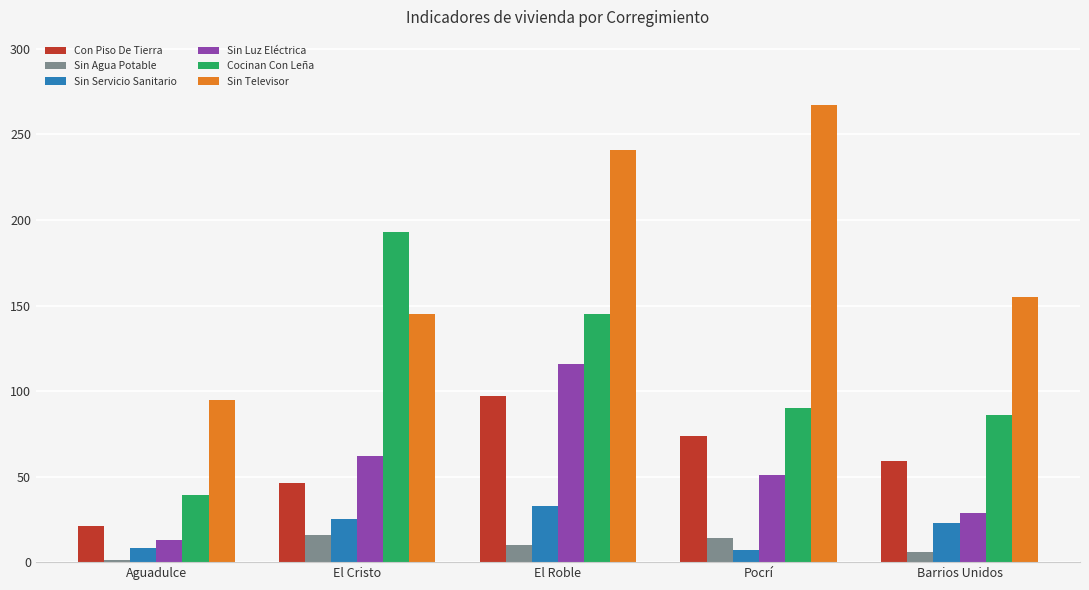

The Cocinan Con Leña series shows 86 at Barrios Unidos. True or false?

True